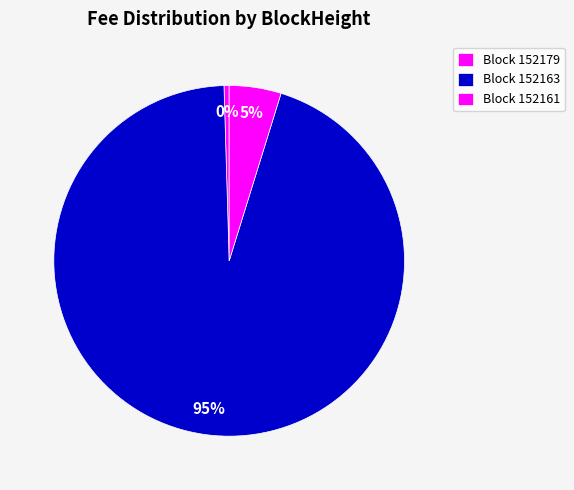

Which category has the biggest portion of the pie?

152163